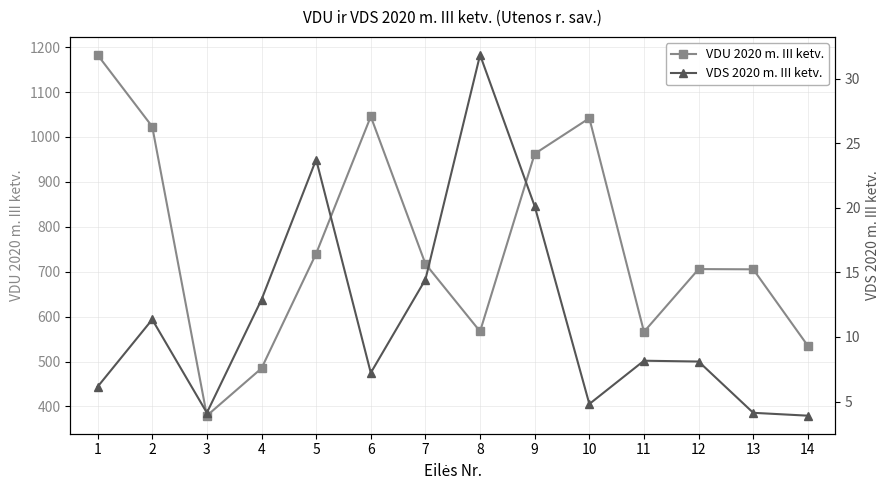

The value of VDU 2020 m. III ketv. at 4 is 282.8. True or false?

False